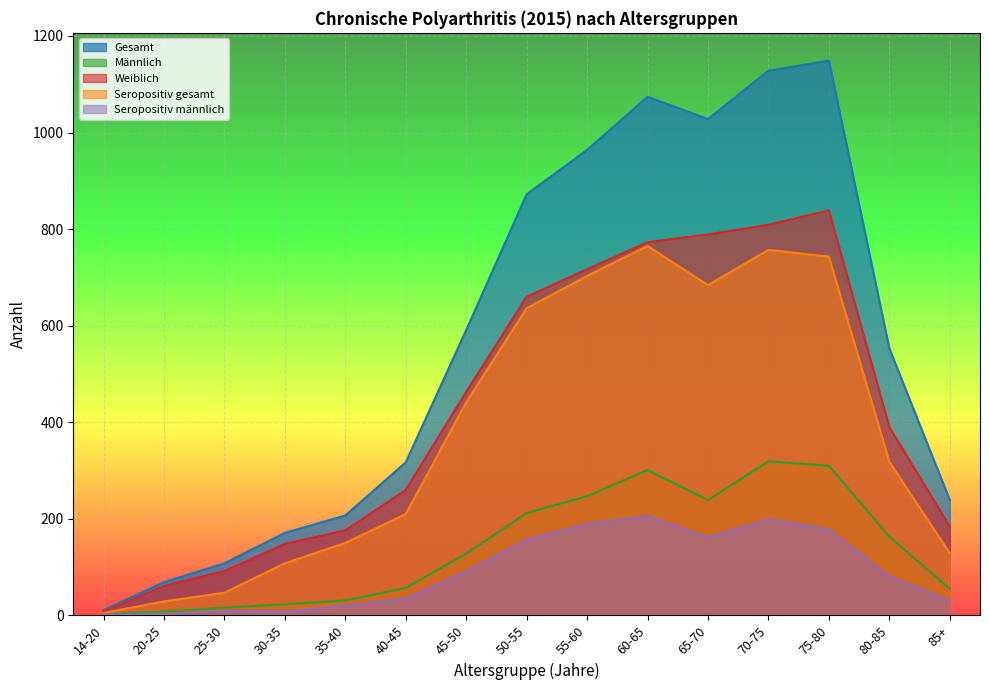

The männlich series shows 163 at 80-85. True or false?

True